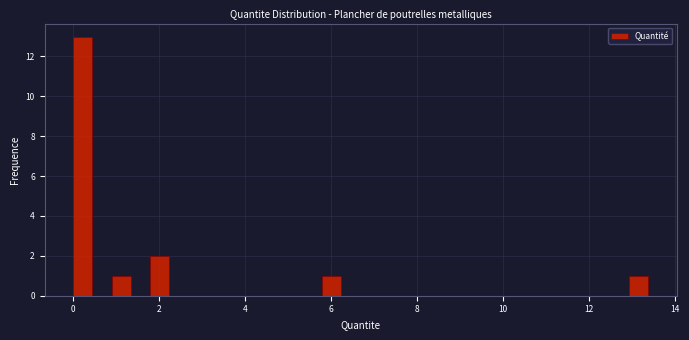

Read against the x-axis, roughly where is the centre of the tallest bar?

0.2